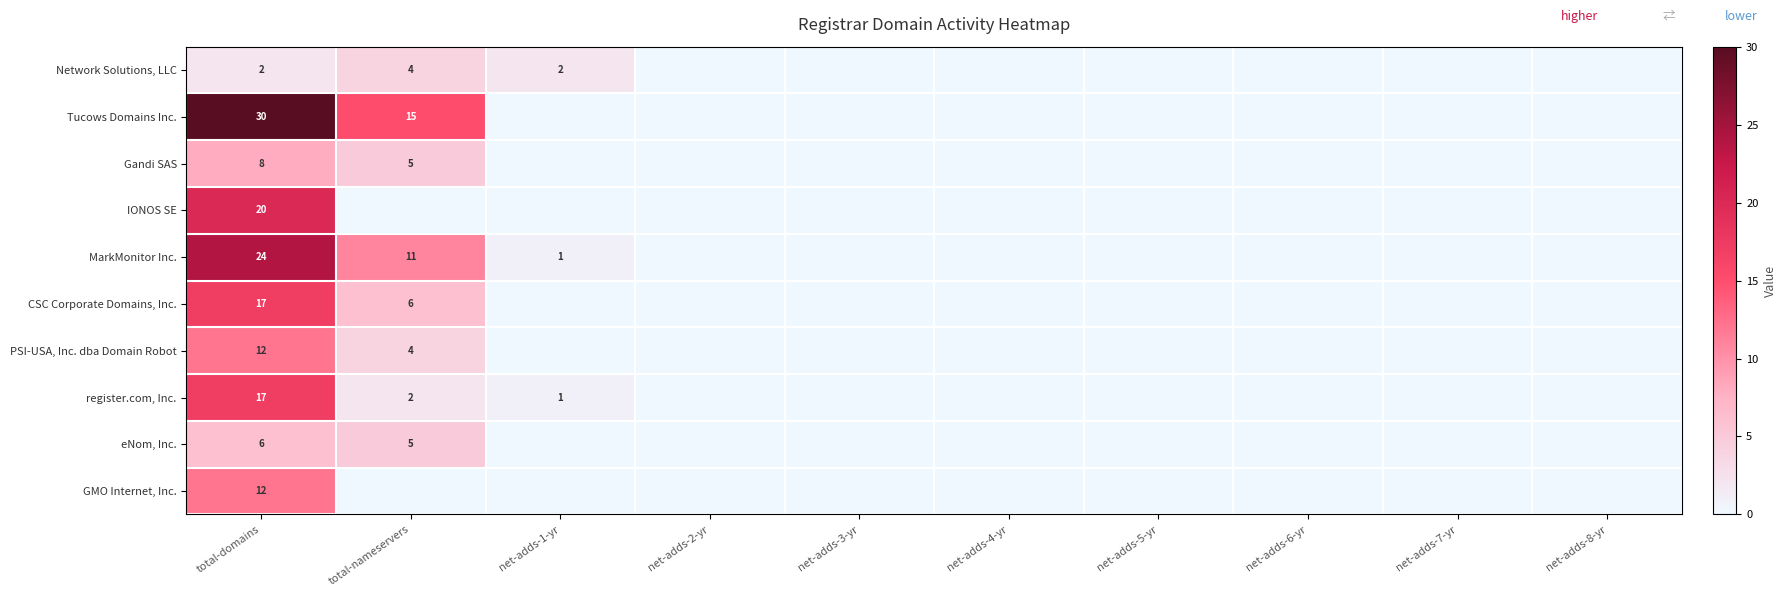

The register.com, Inc. series shows 17 at total-domains. True or false?

True